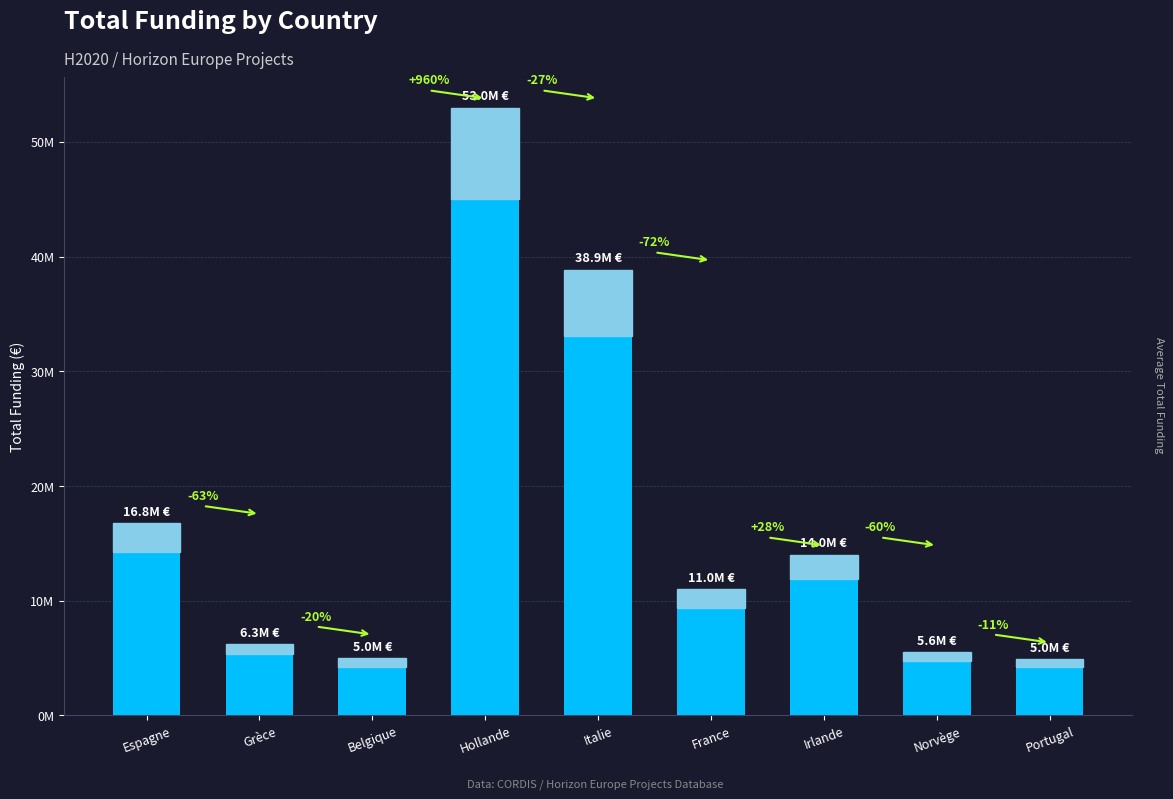

What is the difference between the maximum and minimum values?

48035365